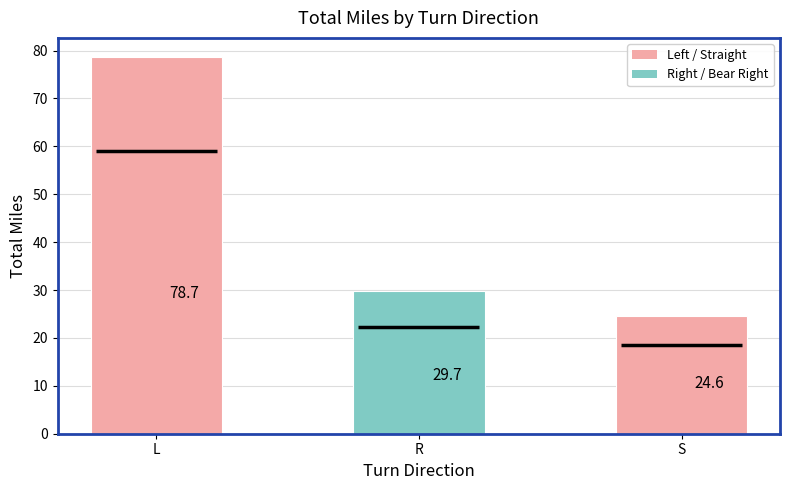

The value at S is 24.6. True or false?

True